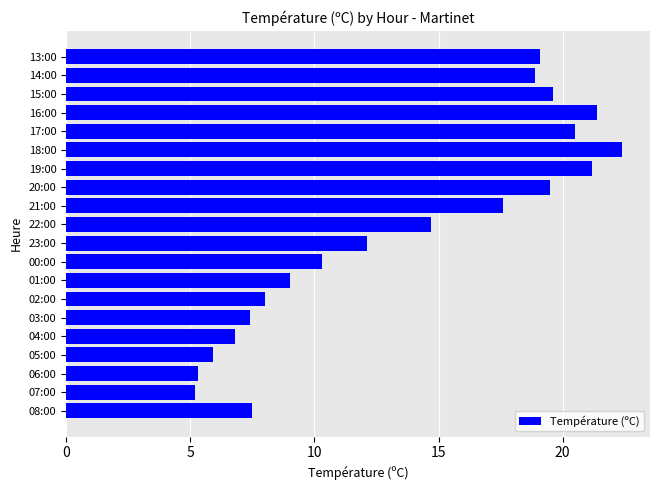

What is the difference between the second highest and second lowest values?

16.1